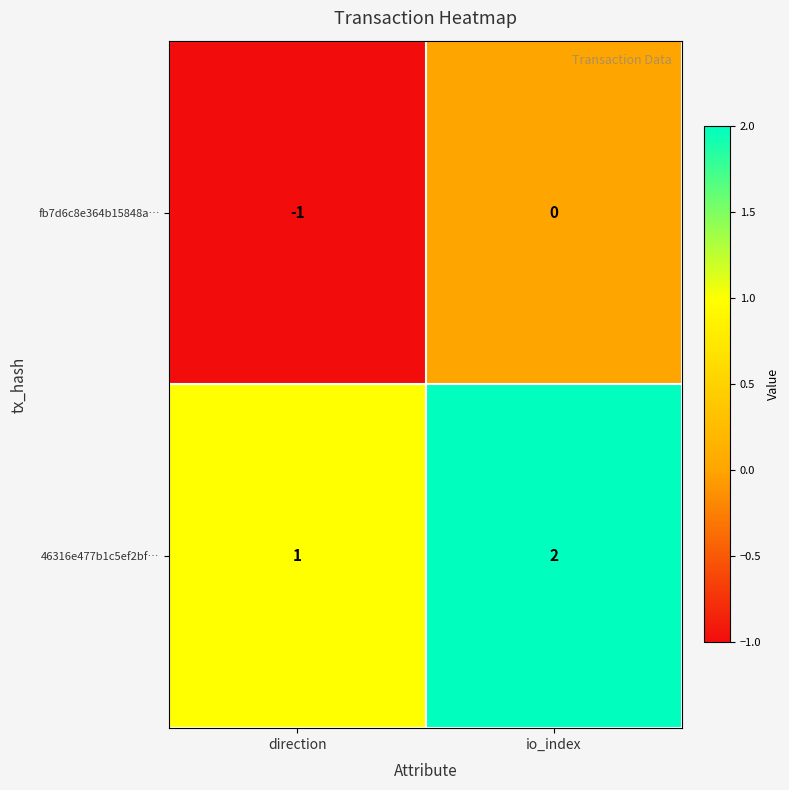

What is the spread (max minus min) of values at direction?

2